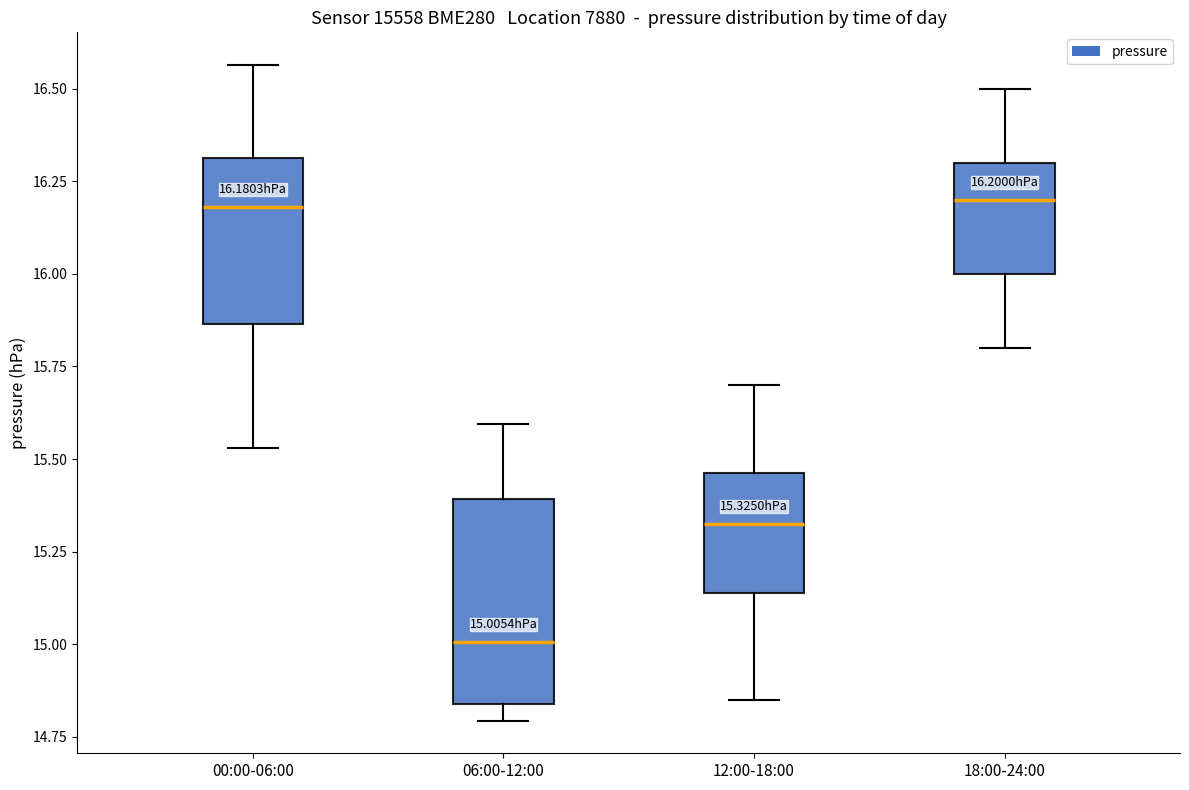

Which box's median line is the lowest?

06:00-12:00